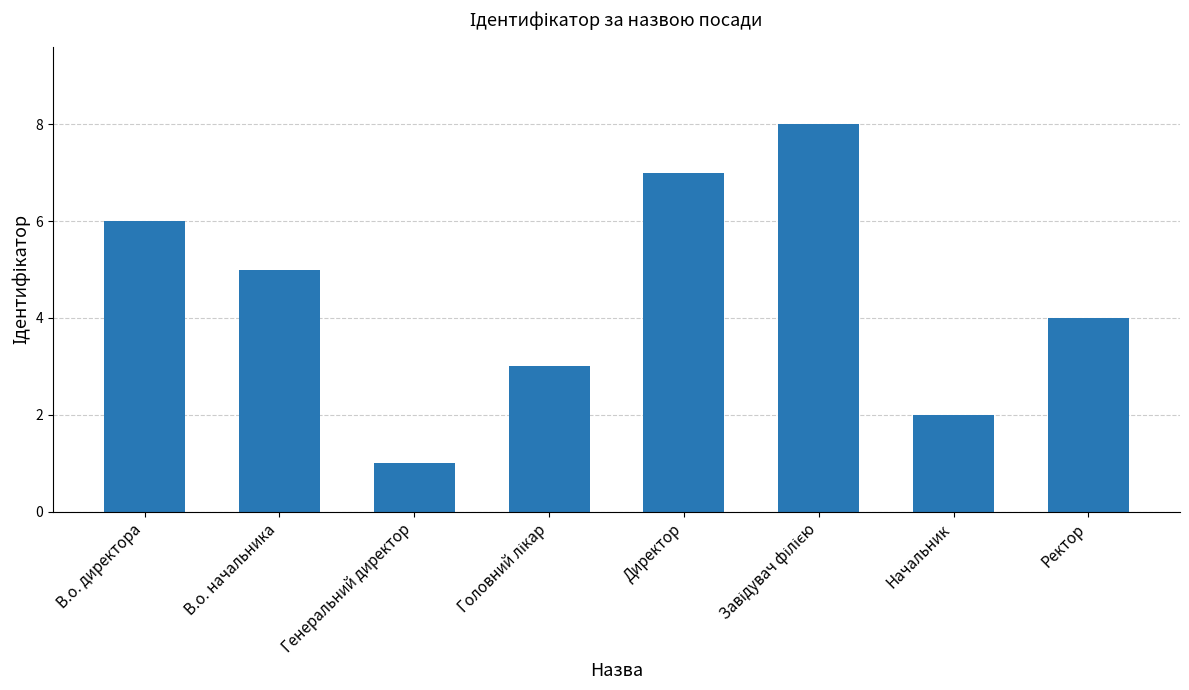

The value at В.о. начальника is 5. True or false?

True